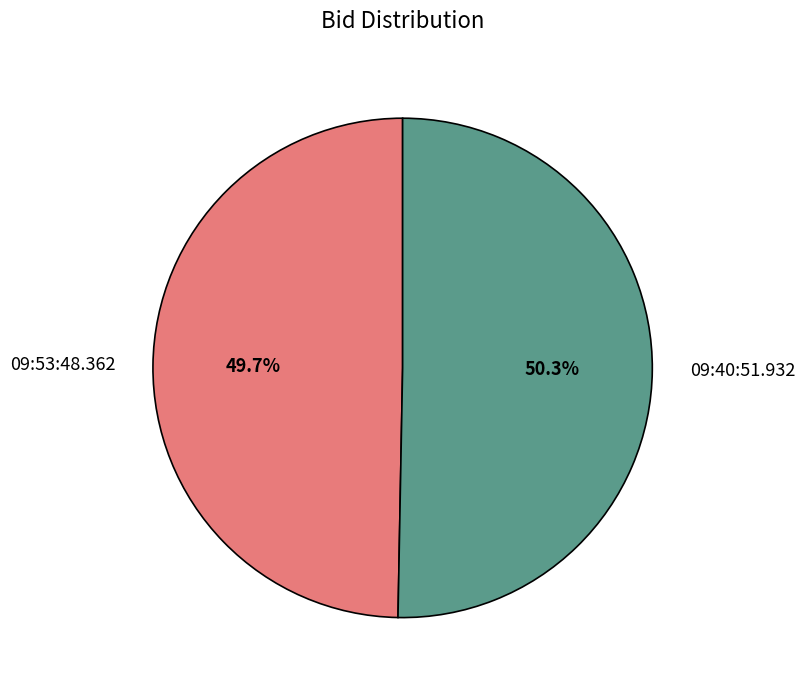

Is it true that 09:53:48.362 is 50% of the pie?

True